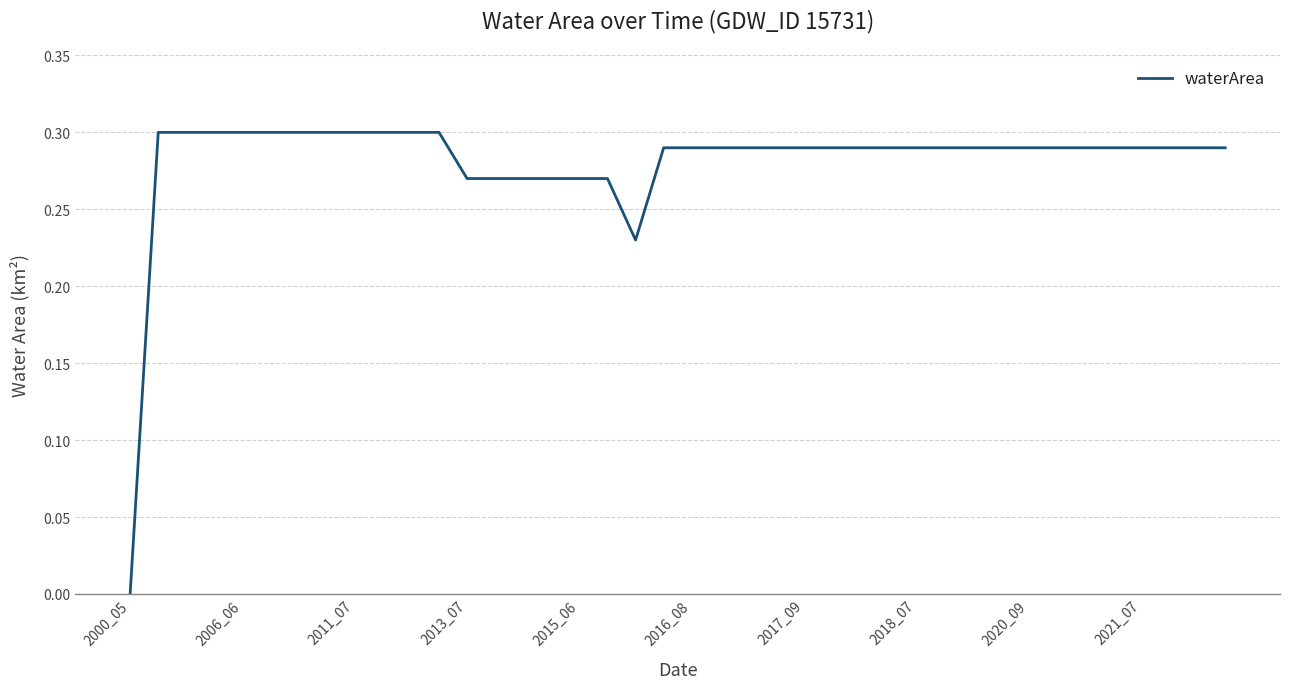

Does the chart display data point markers on the line(s)?

No